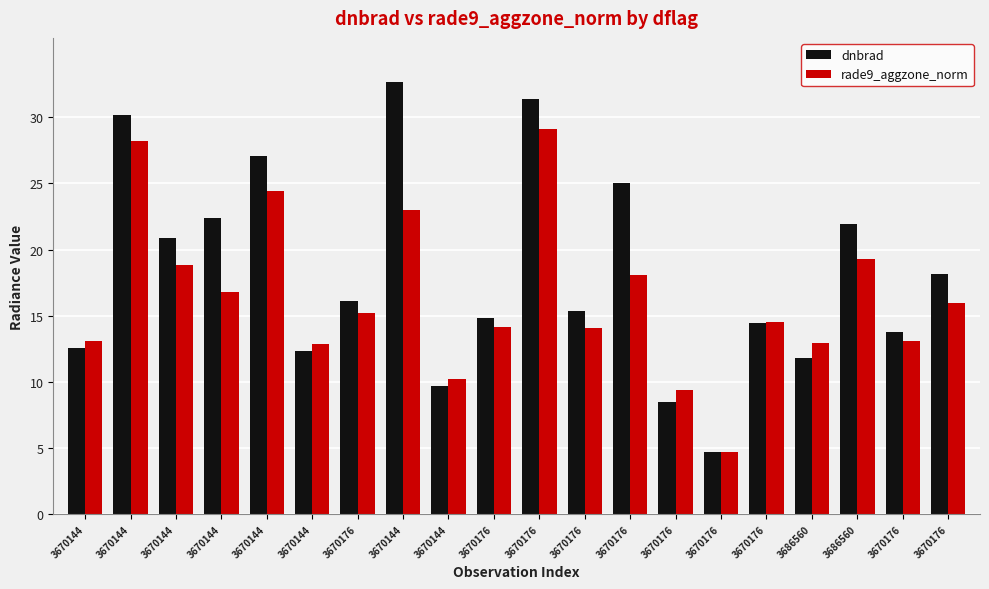

What is the label of the 19th bar from the right?

3670144